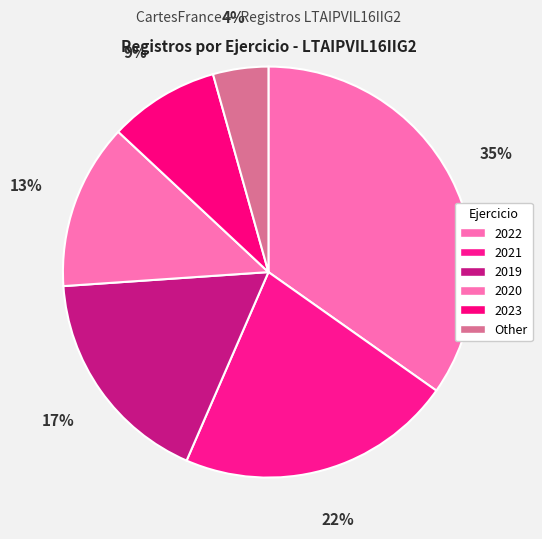

Does 2020 represent more than half of the total?

No